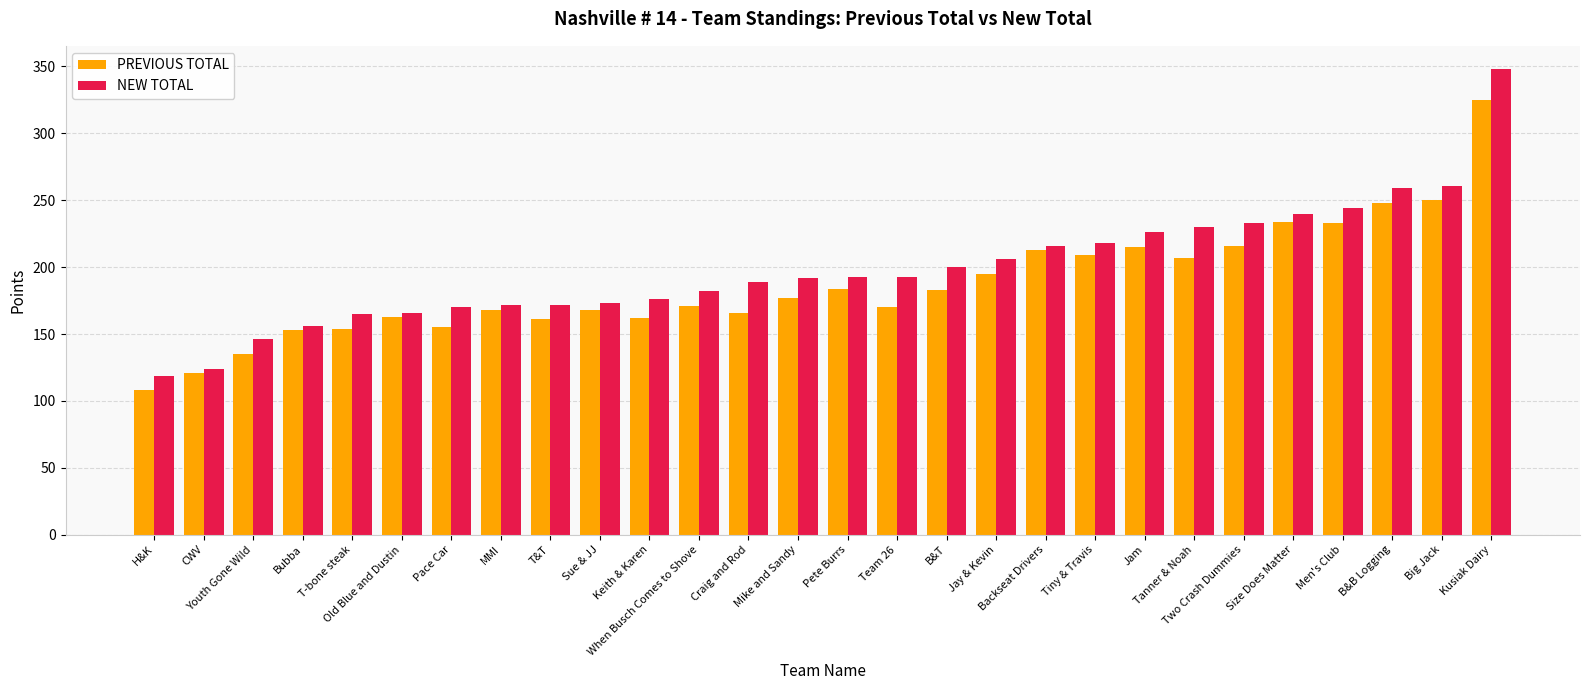

Where is NEW TOTAL nearest to the value 233?

Two Crash Dummies